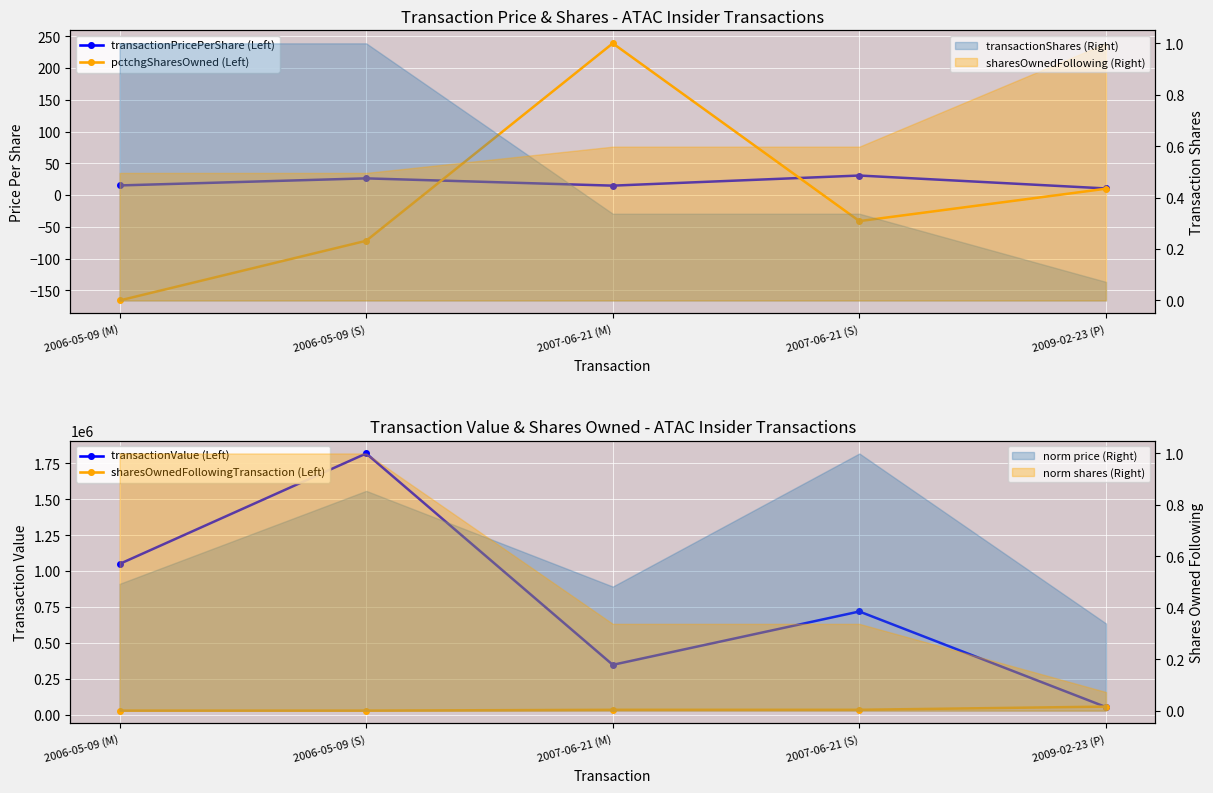

True or false: transactionValue (Left) and pctchgSharesOwned (Left) intersect in this chart.

False